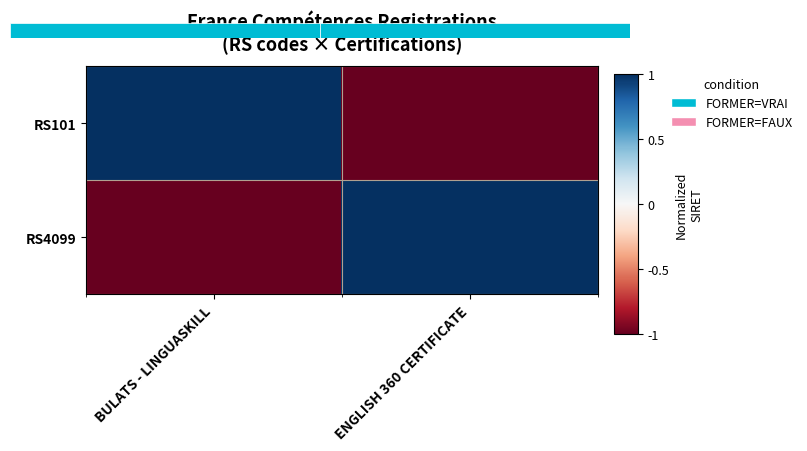

Reading right to left, transcribe all the data shown in this chart.

RS101: ENGLISH 360 CERTIFICATE=-1	BULATS - LINGUASKILL=1
RS4099: ENGLISH 360 CERTIFICATE=1	BULATS - LINGUASKILL=-1